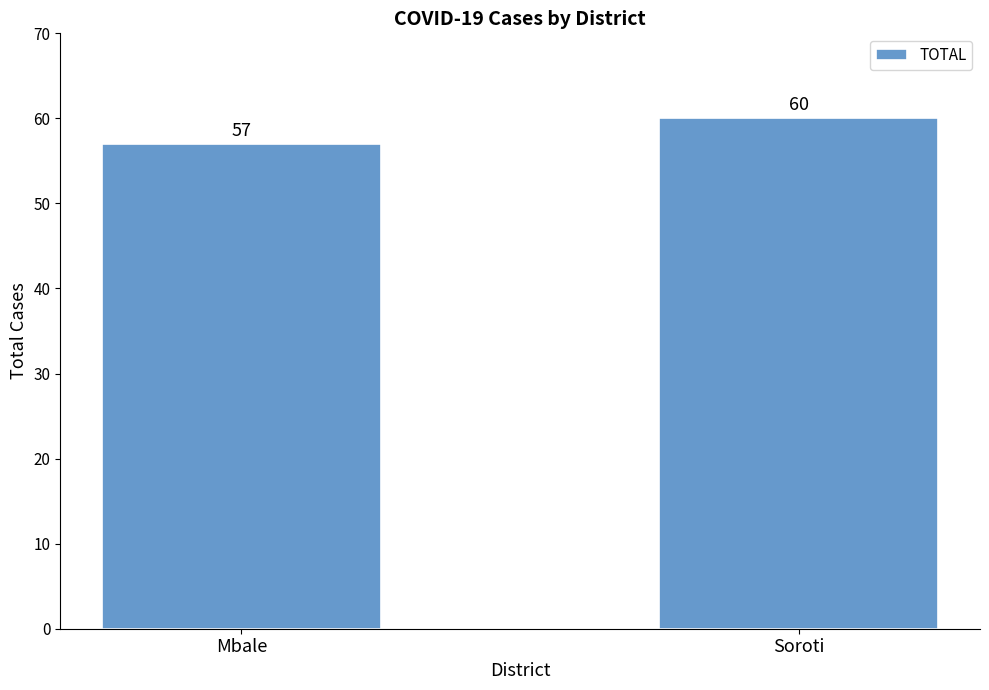

Rank the categories by value from lowest to highest.

Mbale, Soroti